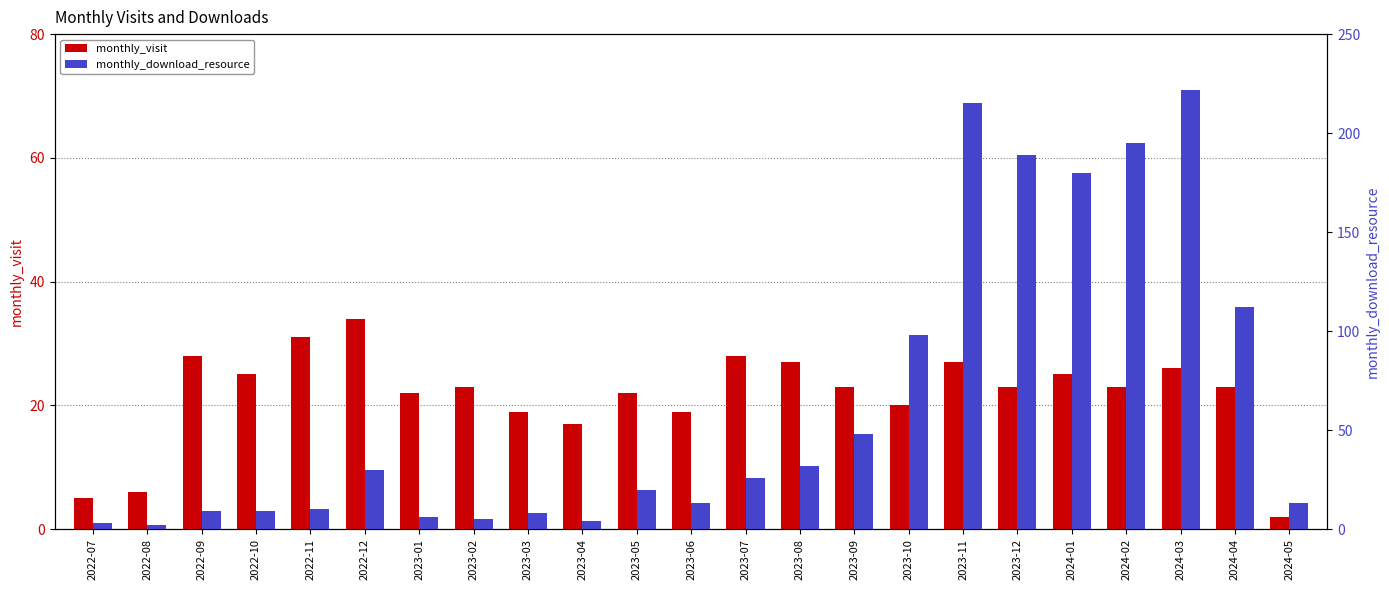

How many bars are there in total?

46